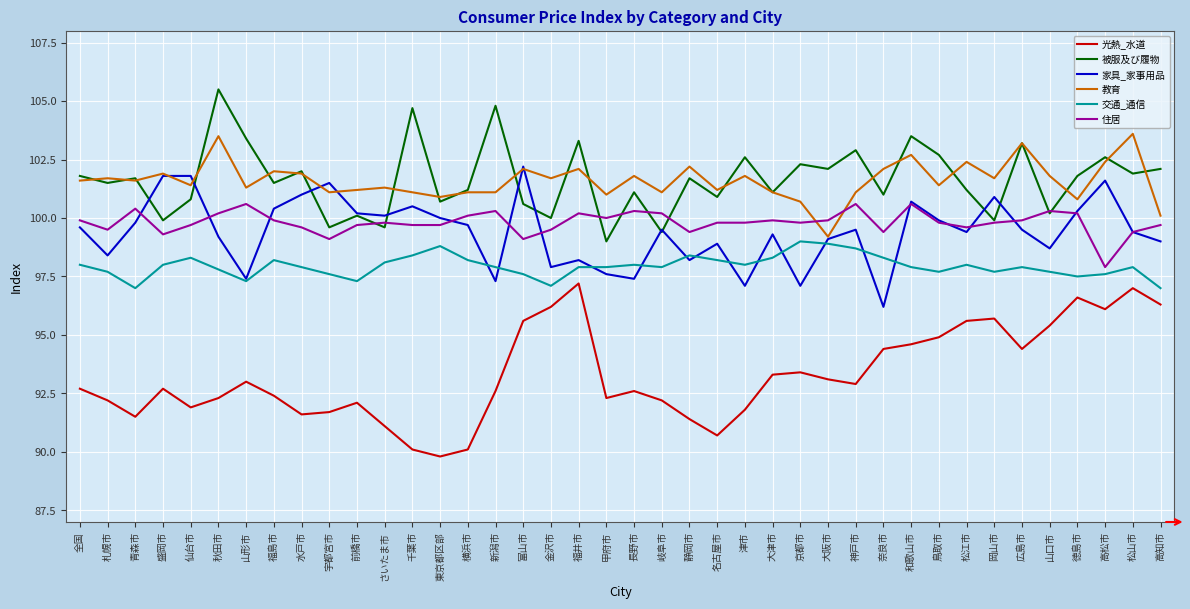

What is the average value of the 家具_家事用品 series?

99.4